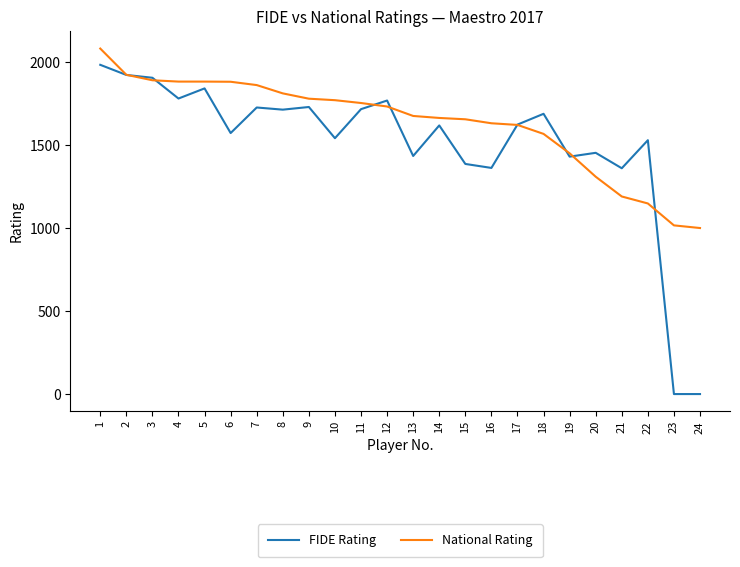

Which series has the largest range (max minus min)?

FIDE Rating